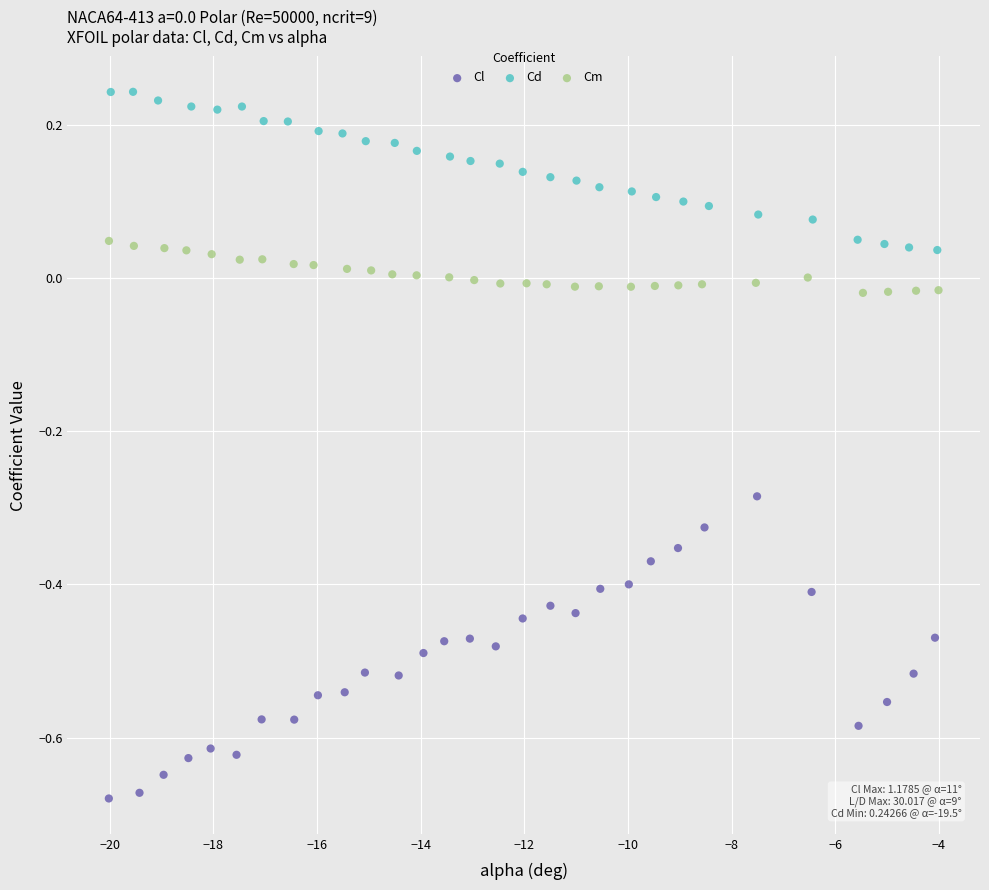

Which series contains the highest Y value?

Cd